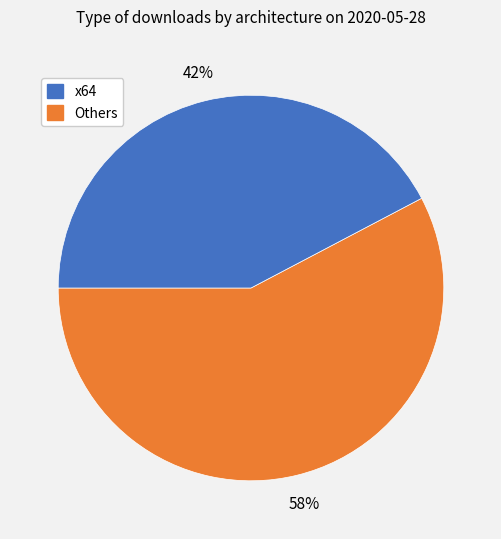

Is there a majority slice in this chart?

Yes